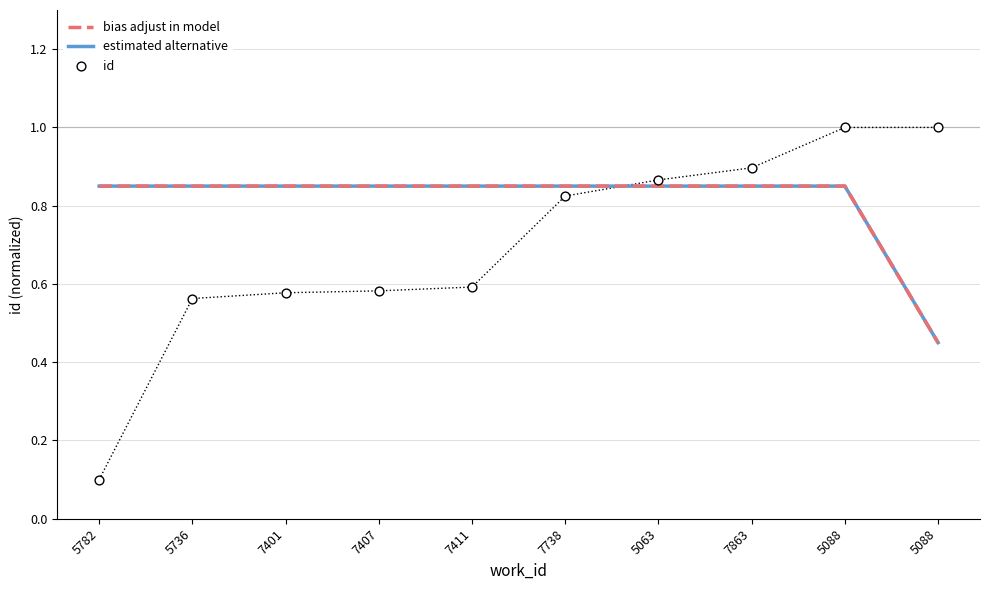

What are all the series names shown in the legend?

bias adjust in model, estimated alternative, id